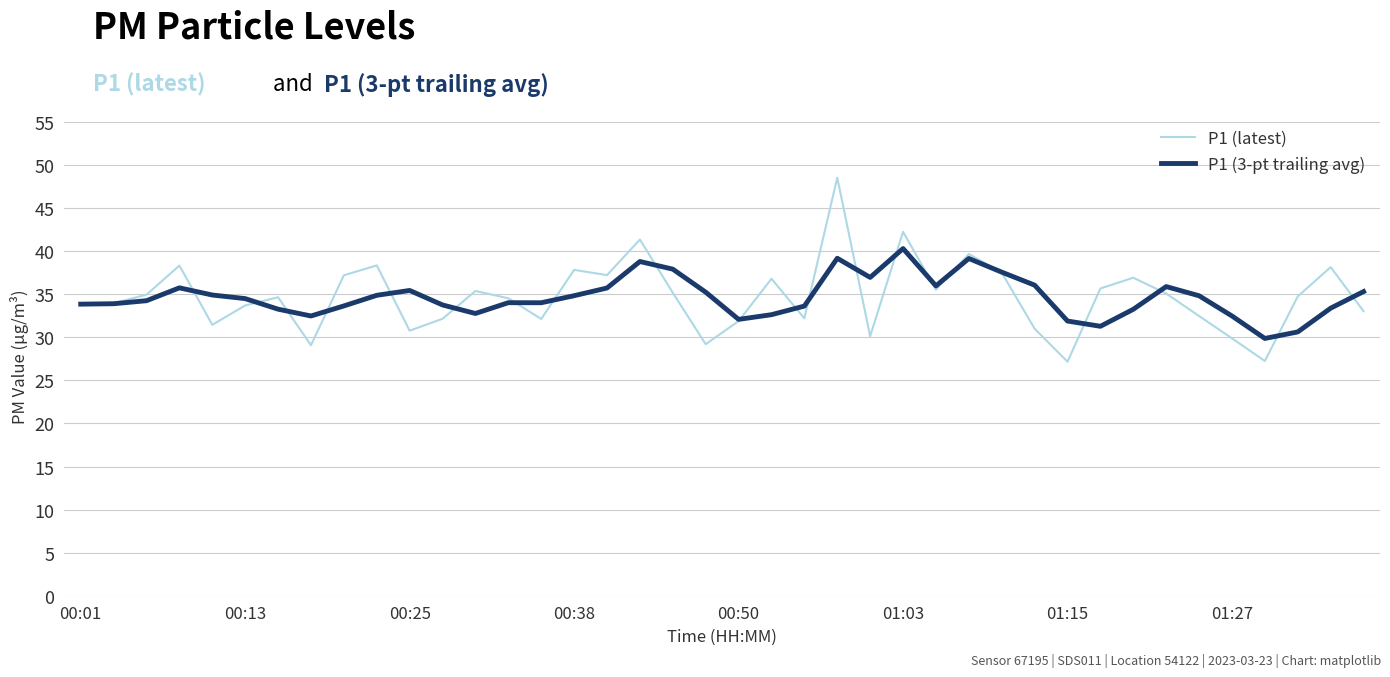

Rank the series by their maximum value, from lowest to highest.

P1 (3-pt trailing avg), P1 (latest)